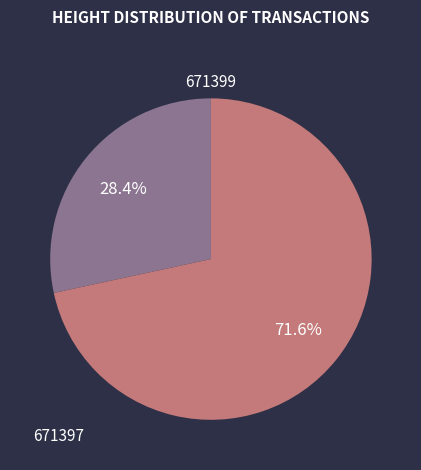

Which slice is the smallest?

671399